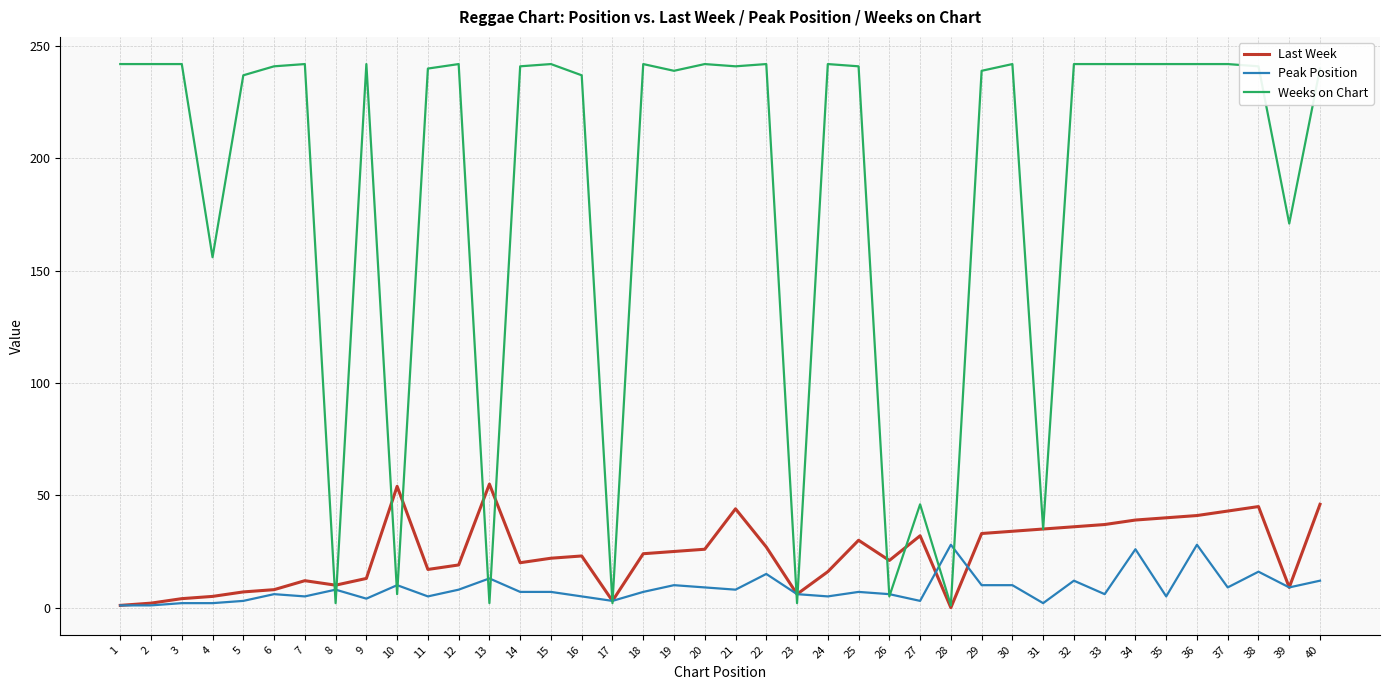

Does the chart display data point markers on the line(s)?

No